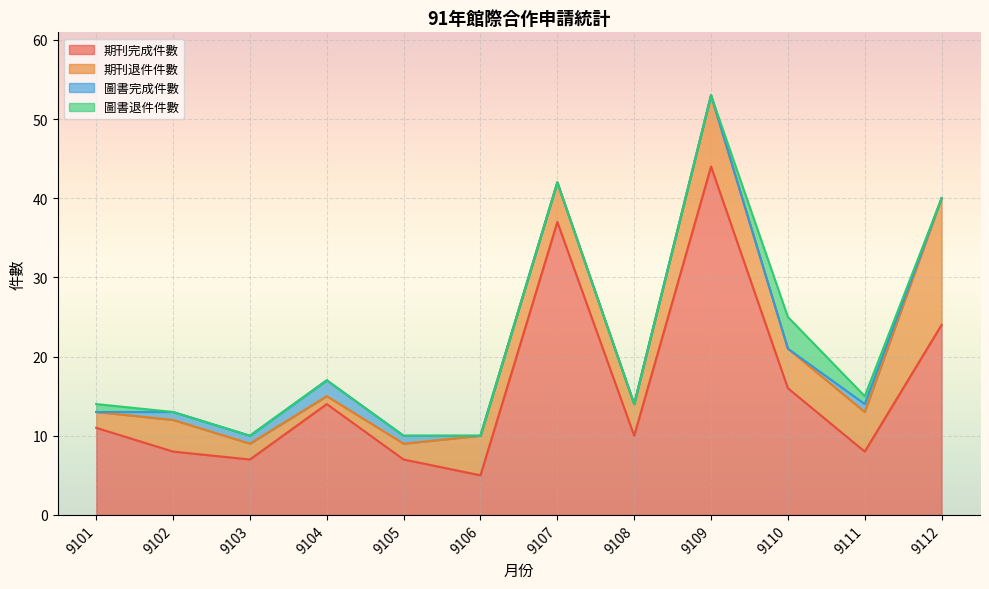

Which has a higher value, 9112 or 9104?

9112